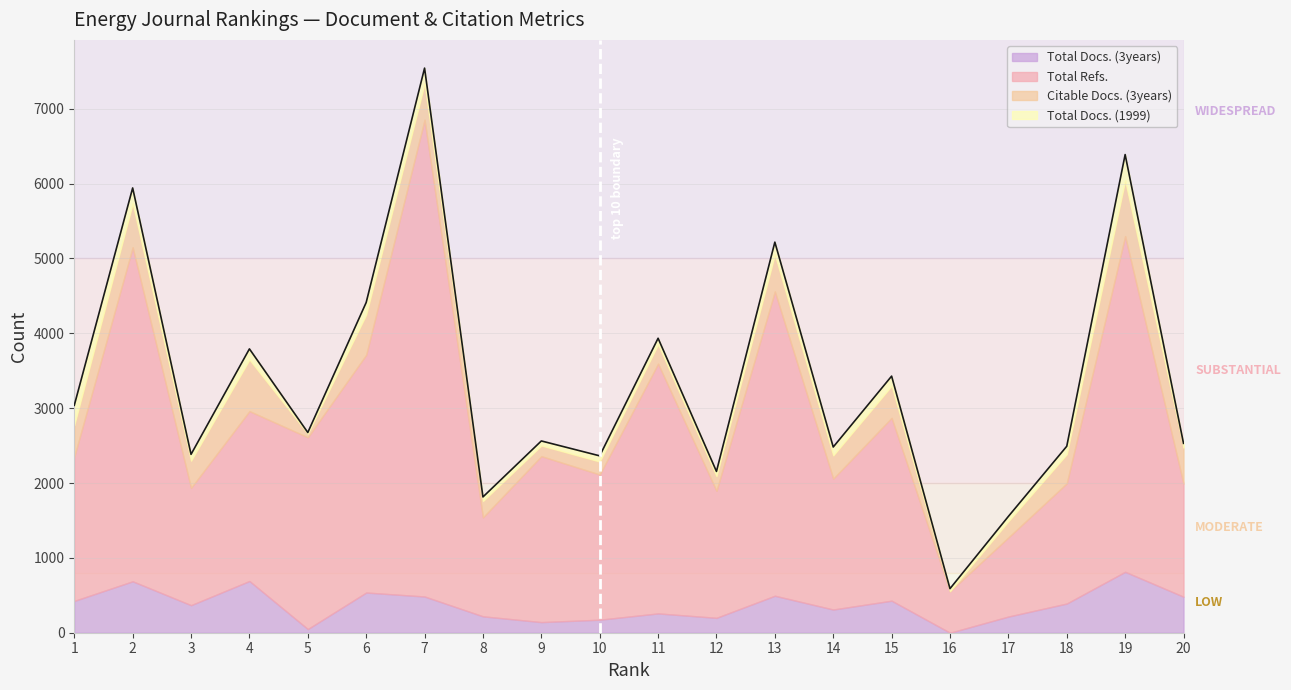

Rank the categories by Total Docs. (1999) value from highest to lowest.

19, 1, 7, 2, 13, 6, 4, 15, 14, 18, 3, 11, 10, 17, 12, 9, 20, 8, 16, 5